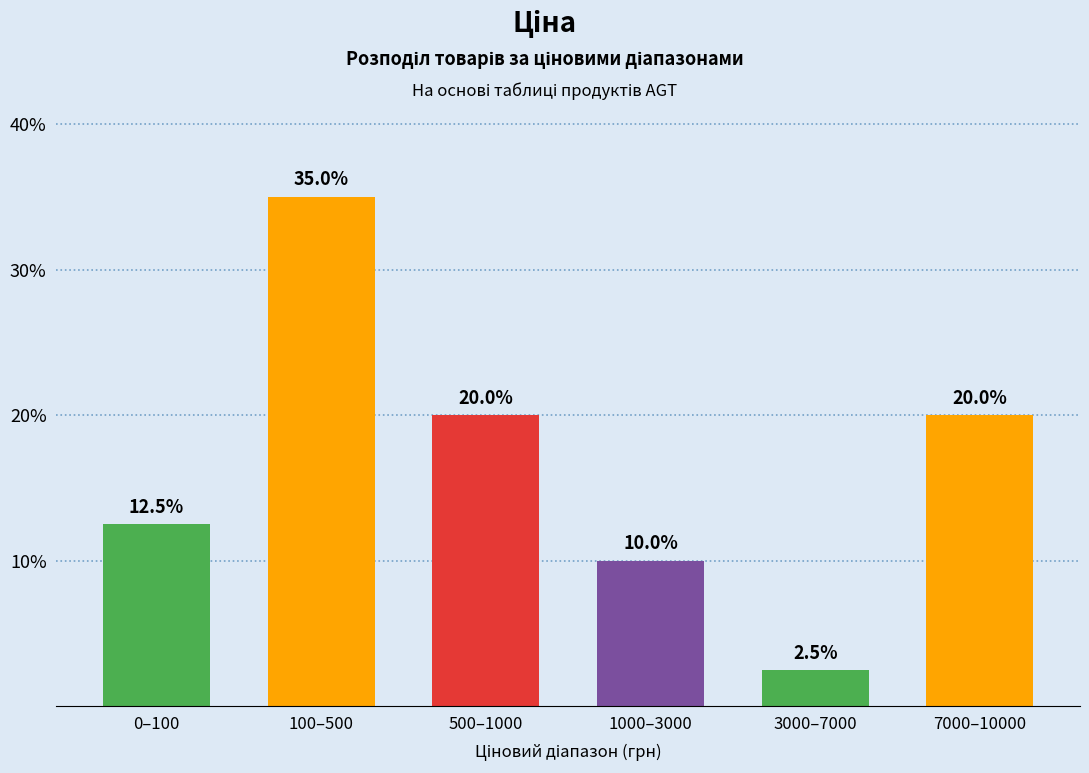

Reading left to right, extract all data points from this chart.

0–100=12.5	100–500=35.0	500–1000=20.0	1000–3000=10.0	3000–7000=2.5	7000–10000=20.0